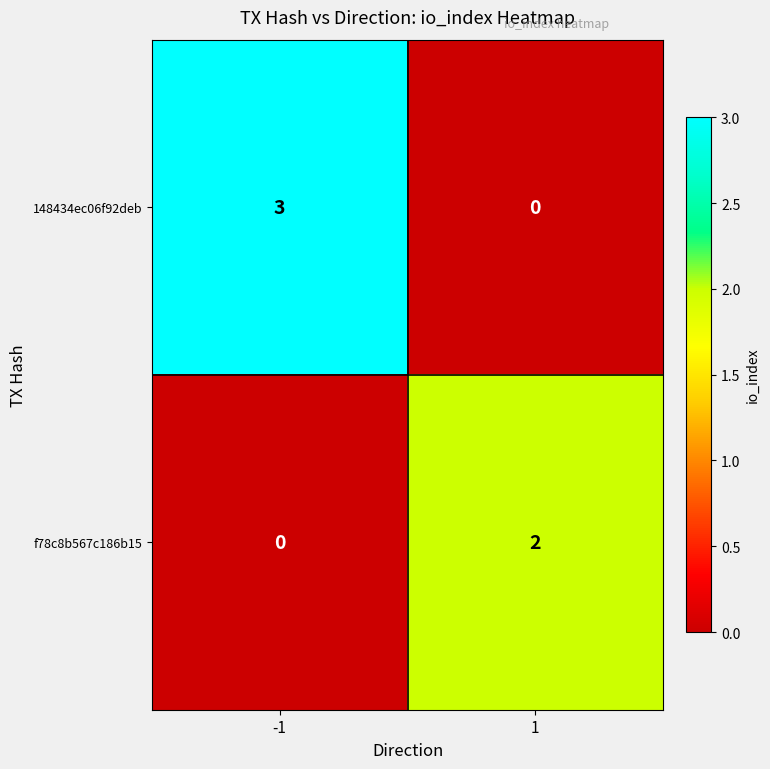

Rank the series at -1 from highest to lowest value.

148434ec06f92deb, f78c8b567c186b15